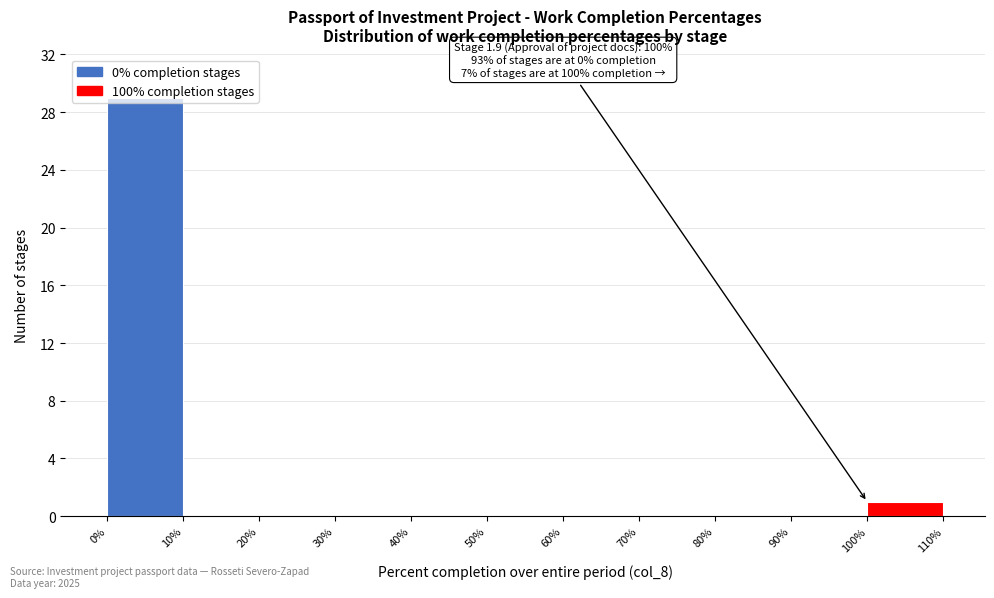

Over which range of the x-axis is the bar tallest?

0% to 10%